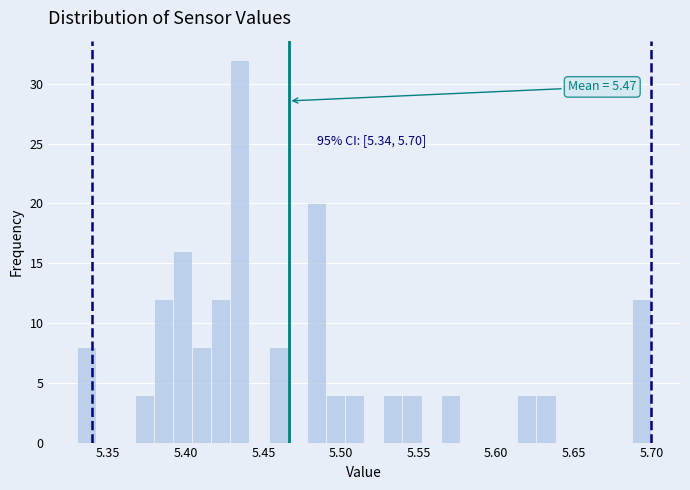

Read against the x-axis, roughly where is the centre of the tallest bar?

5.435